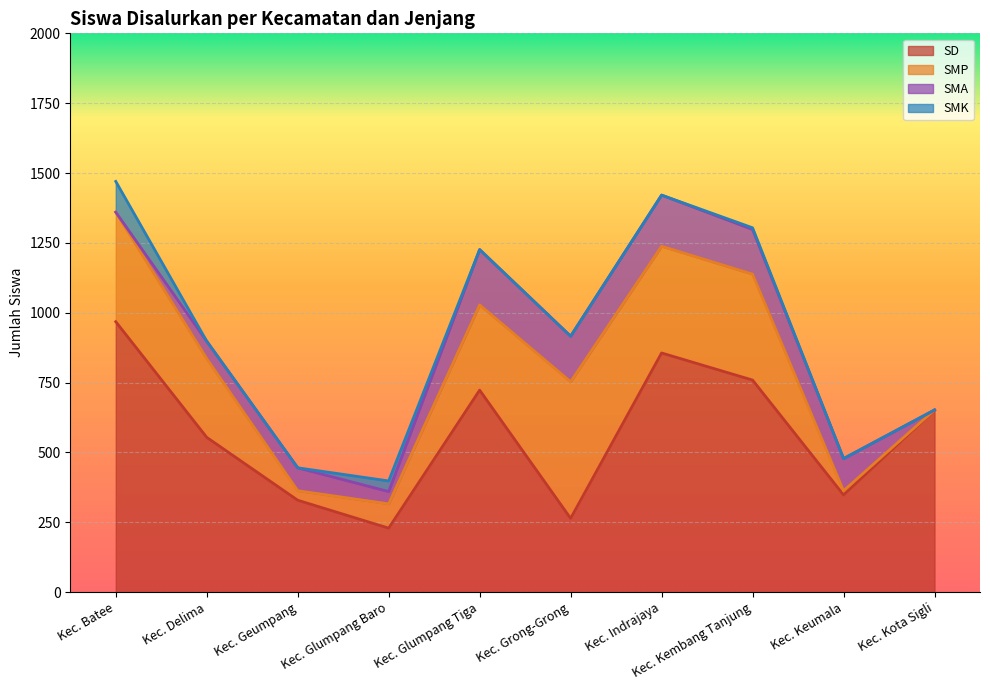

What position from the left is Kec. Kota Sigli?

10